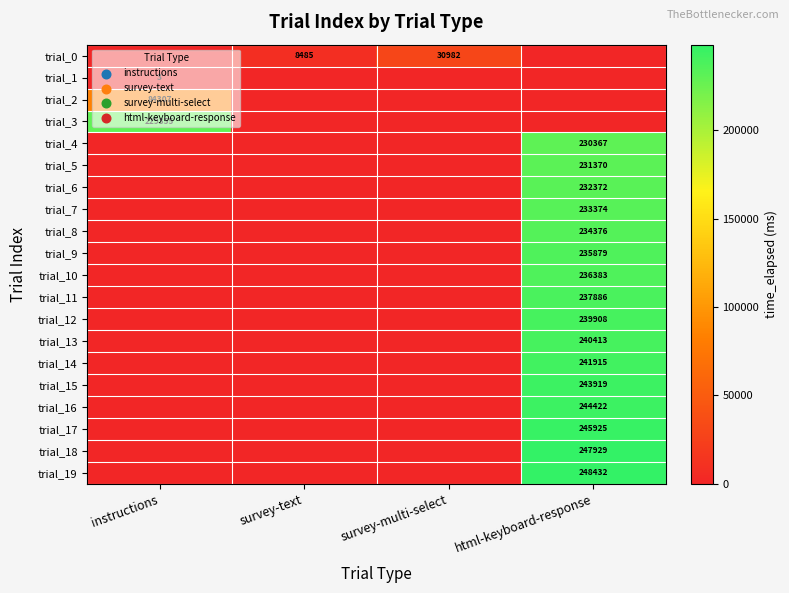

List the series in order of their peak value, lowest first.

trial_1, trial_0, trial_2, trial_3, trial_4, trial_5, trial_6, trial_7, trial_8, trial_9, trial_10, trial_11, trial_12, trial_13, trial_14, trial_15, trial_16, trial_17, trial_18, trial_19